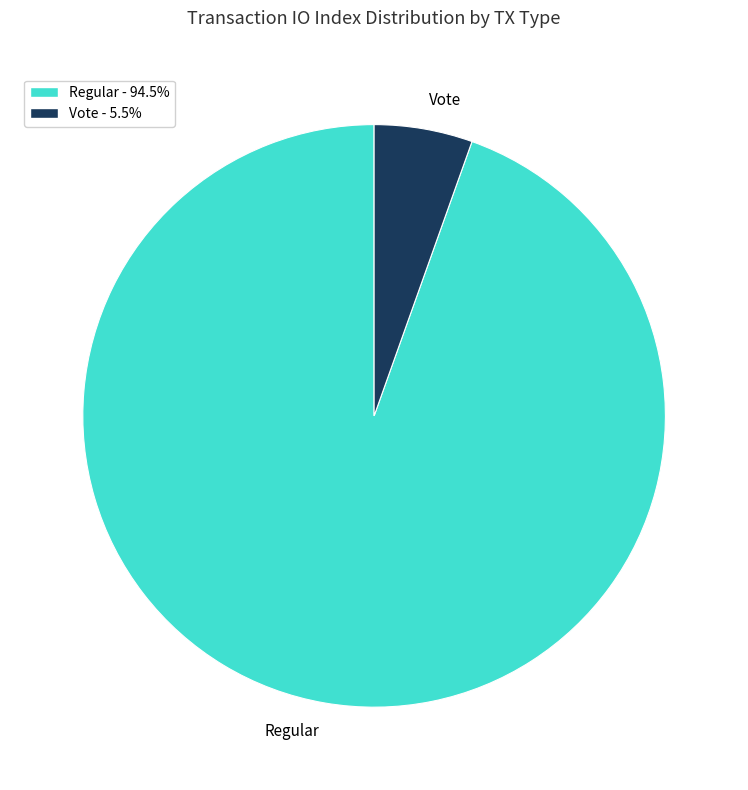

Which category has the biggest portion of the pie?

Regular